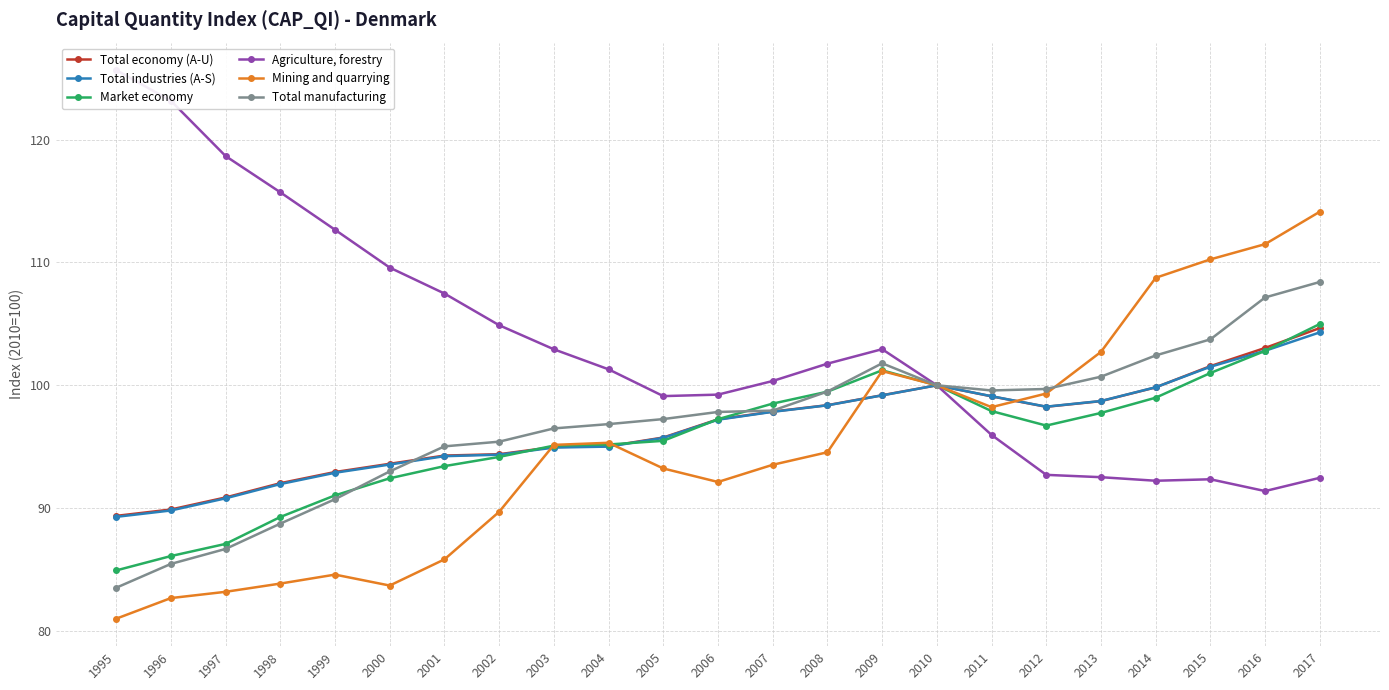

Rank the series by their maximum value, from lowest to highest.

Total industries (A-S), Total economy (A-U), Market economy, Total manufacturing, Mining and quarrying, Agriculture, forestry